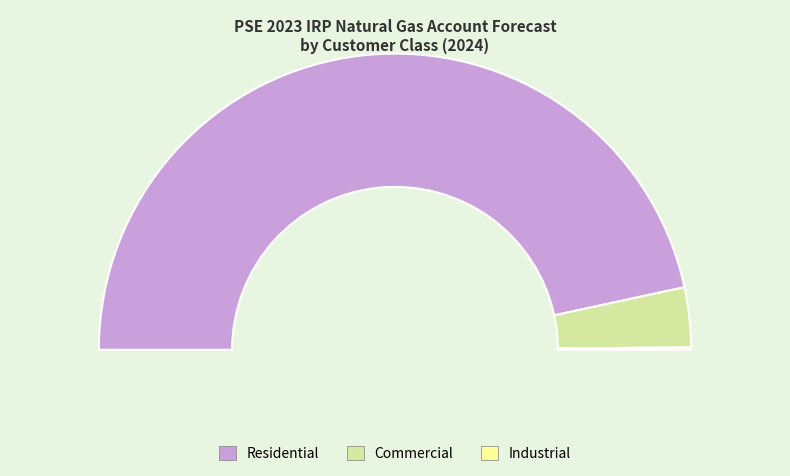

How many segments does this pie chart have?

3